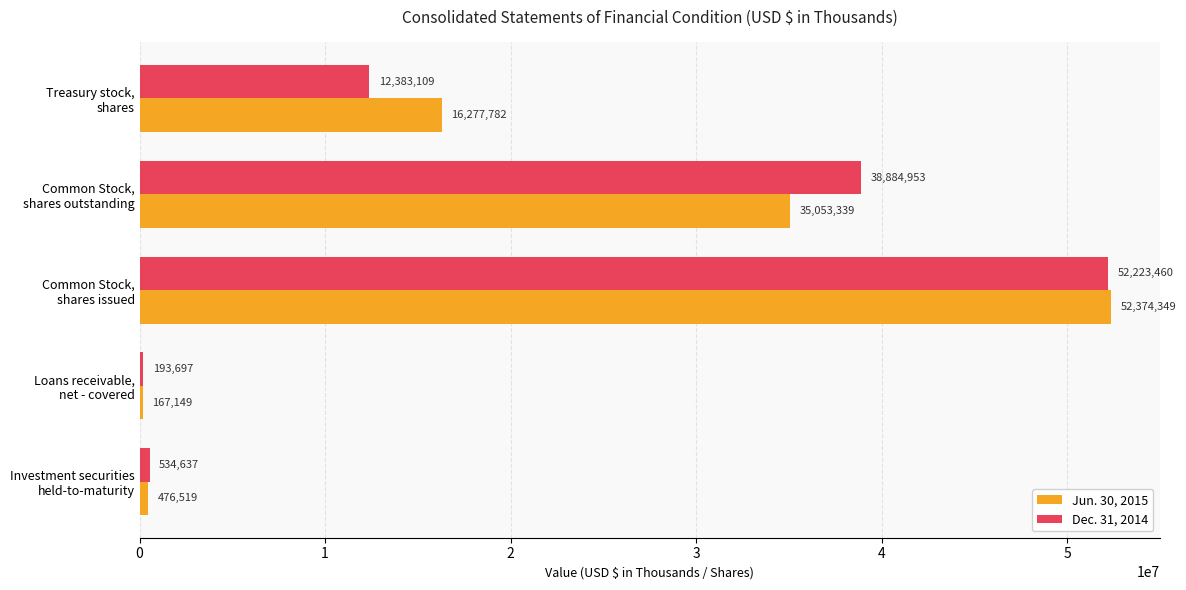

How many data points in Dec. 31, 2014 are less than 12383109?

2